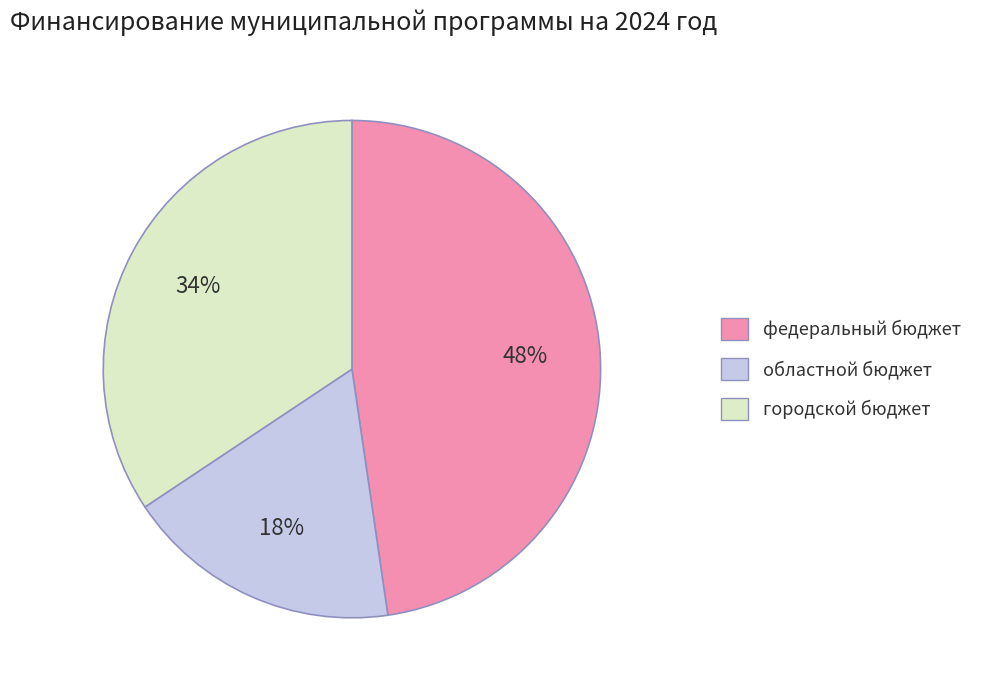

True or false: городской бюджет accounts for 46% of the total.

False